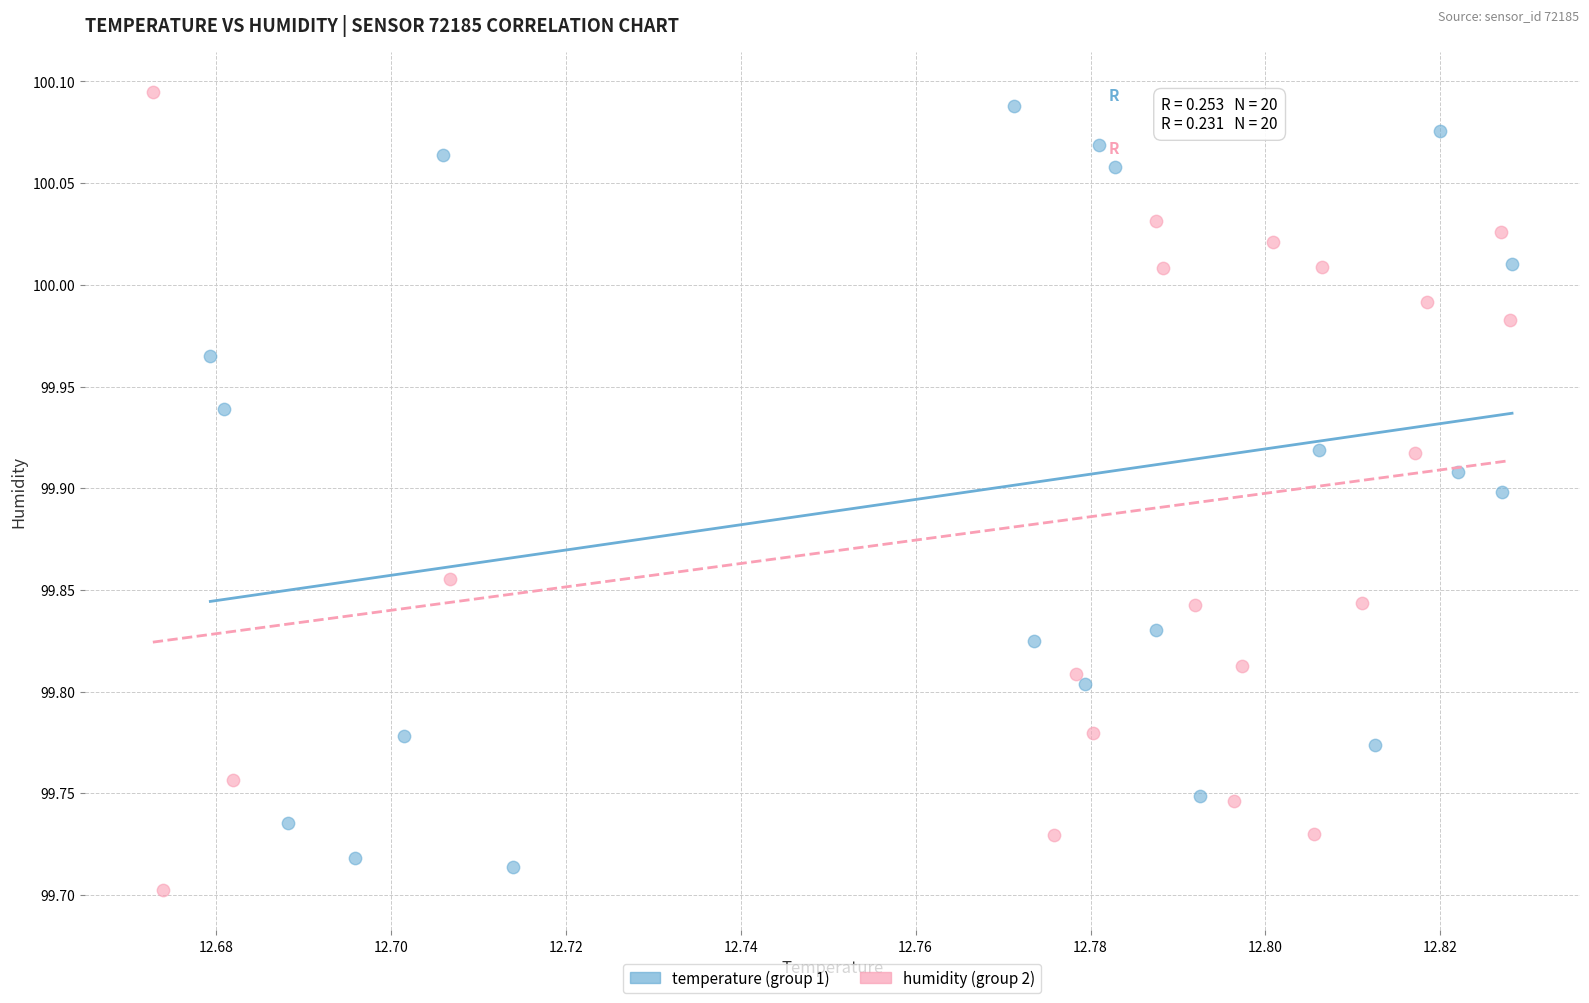

What are all the series names shown in the legend?

temperature (group 1), humidity (group 2)